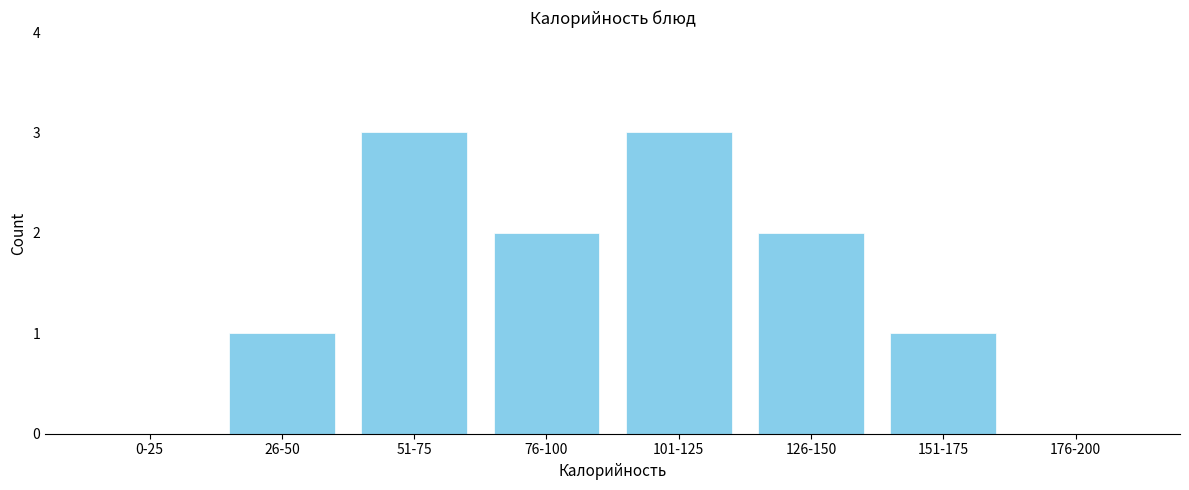

Reading right to left, what are all the values shown in this chart?

176-200=0	151-175=1	126-150=2	101-125=3	76-100=2	51-75=3	26-50=1	0-25=0